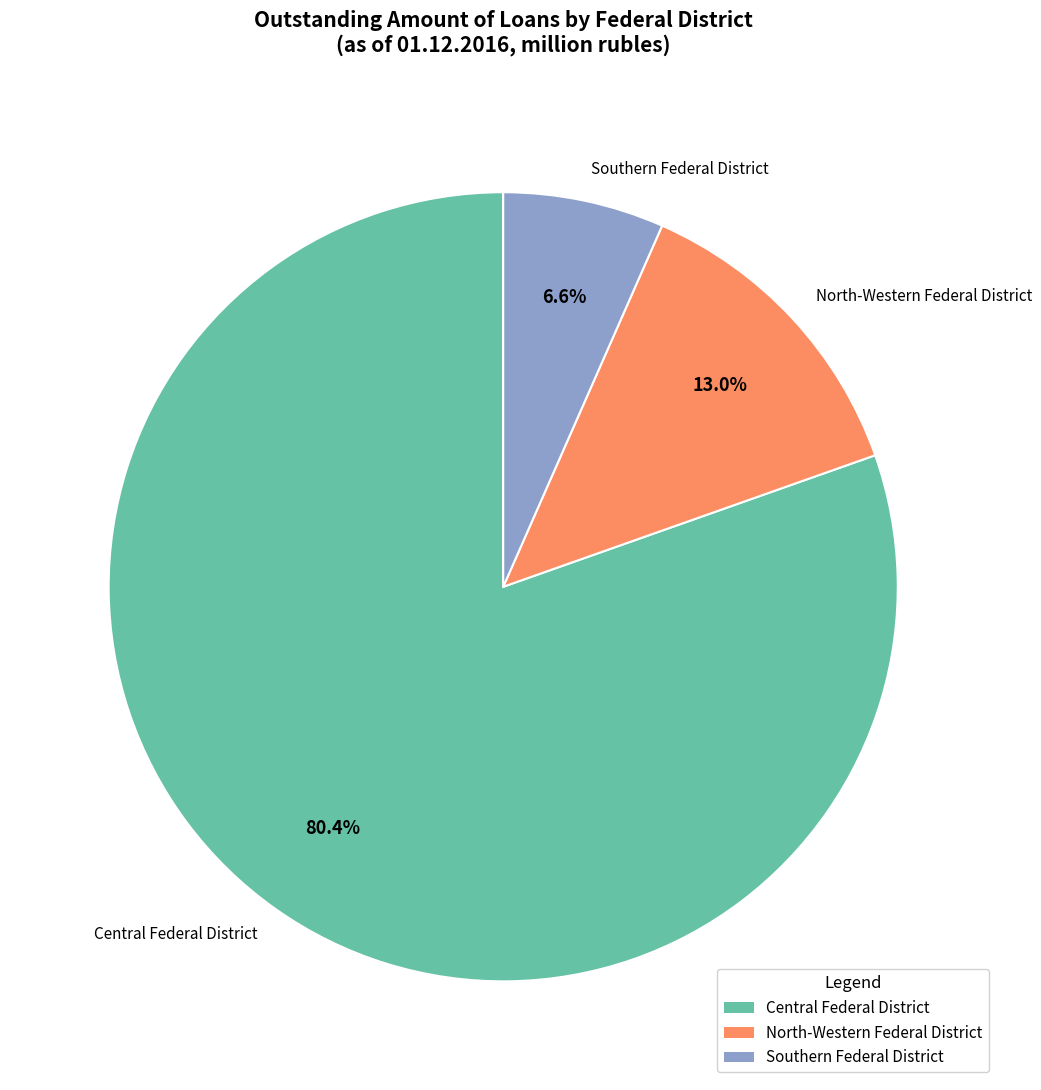

What is the largest slice in the pie chart?

Central Federal District